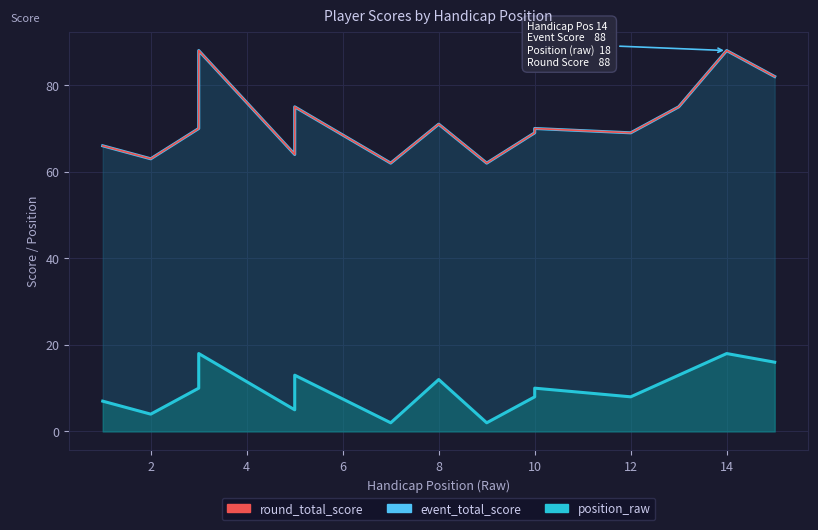

Is it true that event_total_score equals 39 at 10?

False